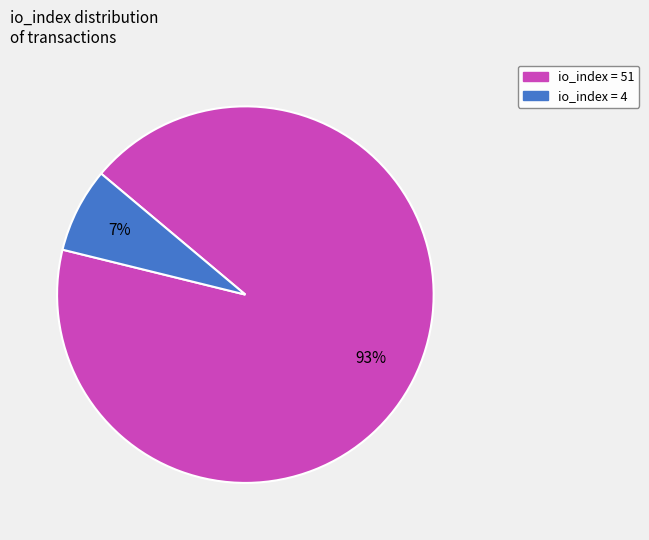

Does any single category account for the majority?

Yes